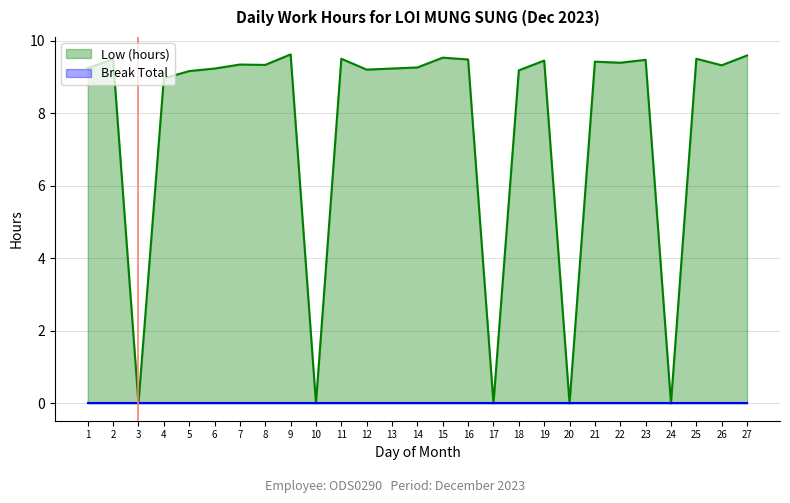

What is the maximum value shown in the chart?

9.6